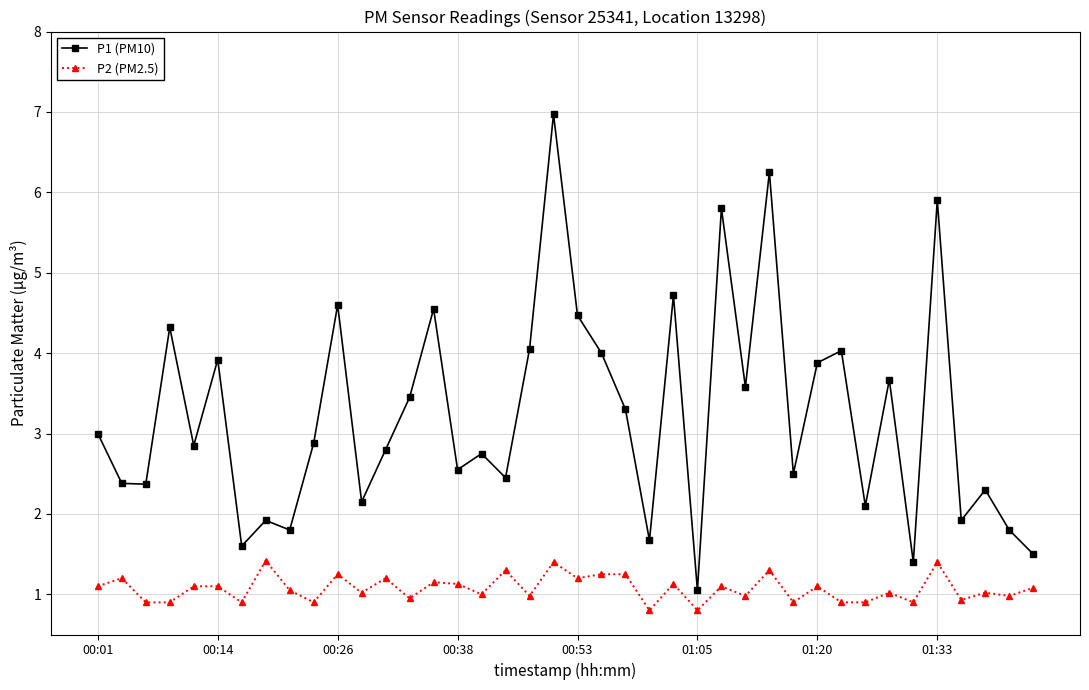

What is the difference between the maximum and second lowest values in the P2 (PM2.5) series?

0.6